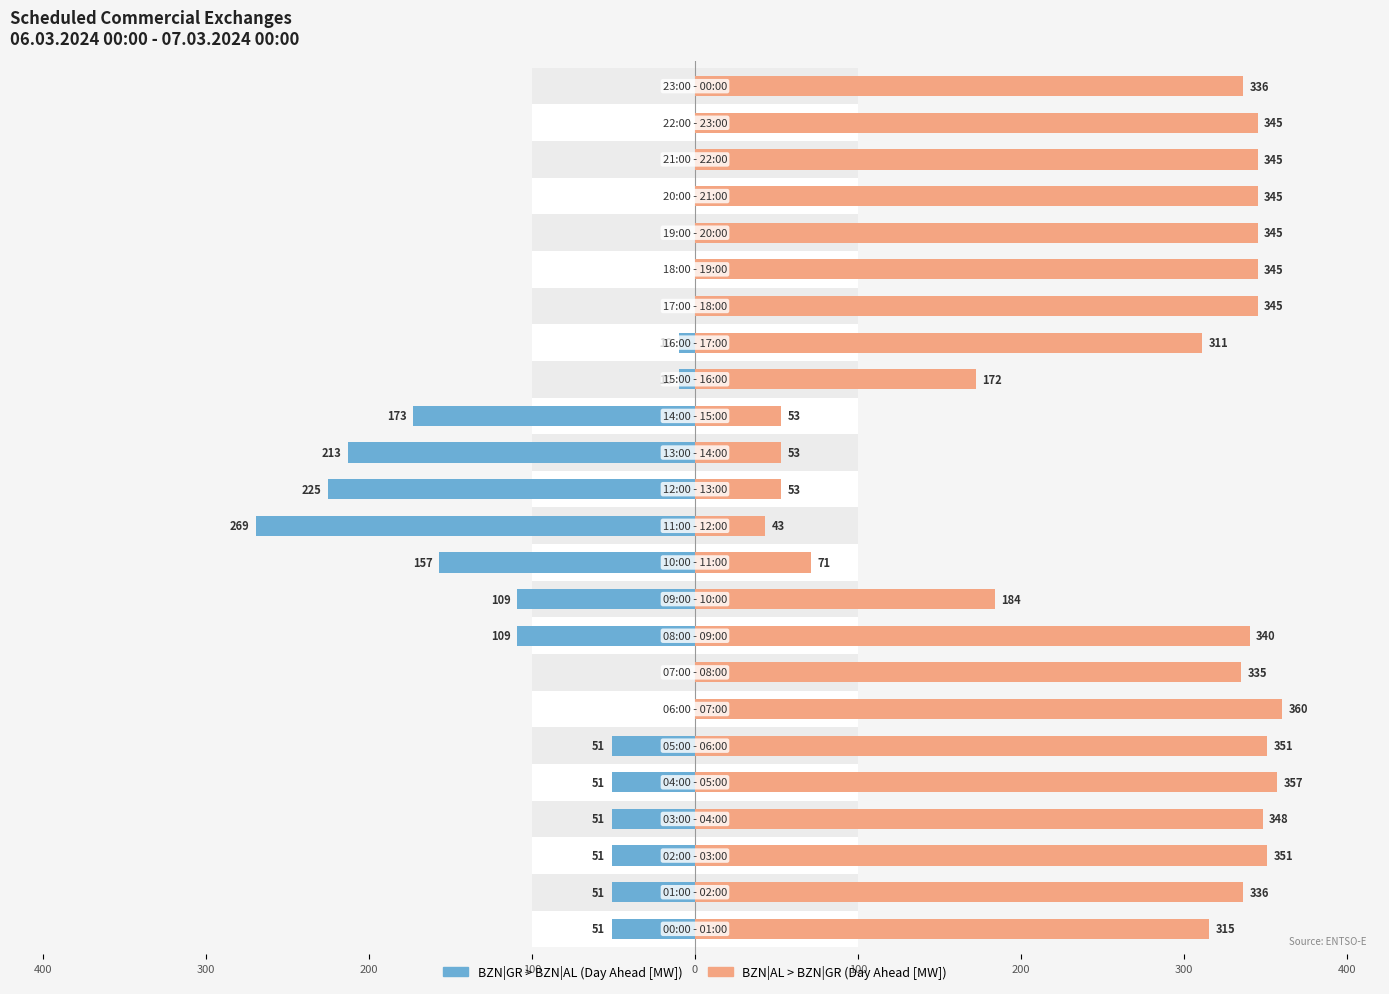

At which label is BZN|GR > BZN|AL (Day Ahead) closest to -134?

10